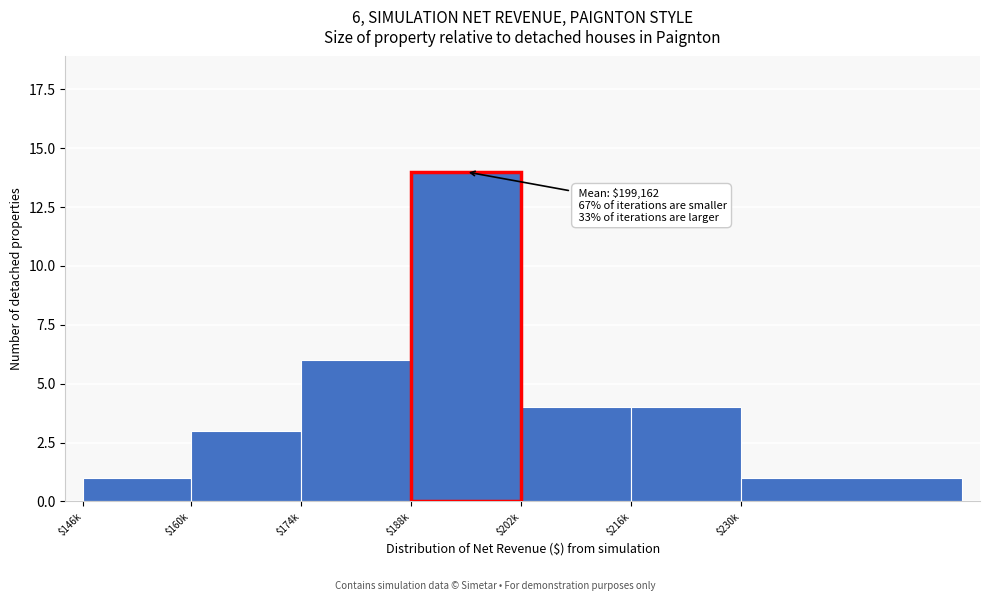

Reading left to right, list all the values displayed in this chart.

1	3	6	14	4	4	1